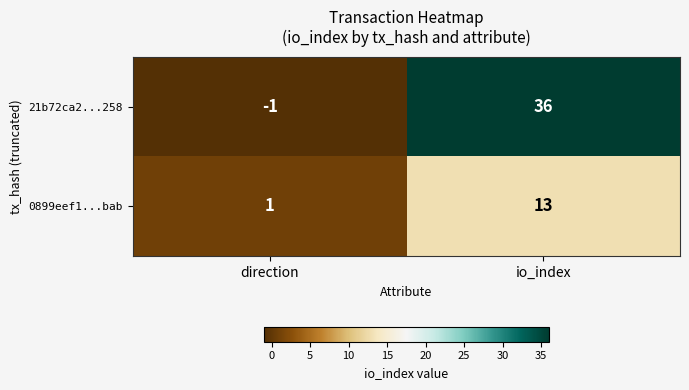

List the series in order of their overall mean, highest first.

21b72ca2...258, 0899eef1...bab